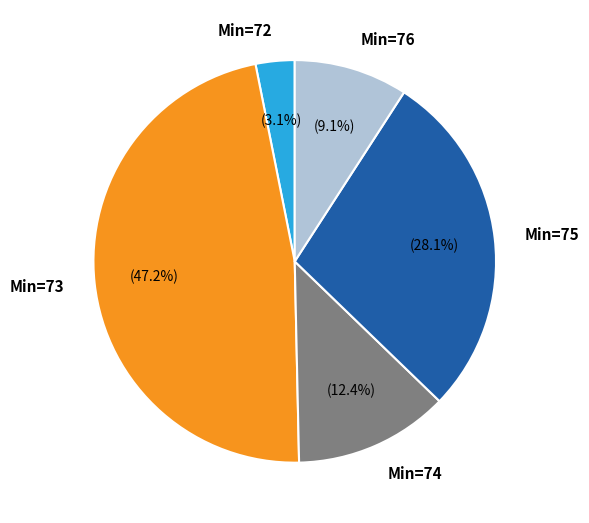

Does any single category account for the majority?

No